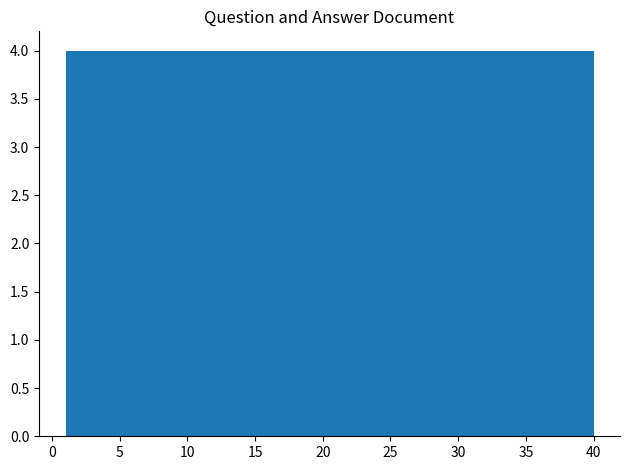

Reading left to right, list every bar in this chart as the range it spans on the x-axis followed by its height. Neither the bar edges nor the heights are printed on the chart, so give them approximately, as read against the axes.

1.0 to 4.9: 4
4.9 to 8.8: 4
8.8 to 12.7: 4
12.7 to 16.6: 4
16.6 to 20.5: 4
20.5 to 24.4: 4
24.4 to 28.3: 4
28.3 to 32.2: 4
32.2 to 36.1: 4
36.1 to 40.0: 4